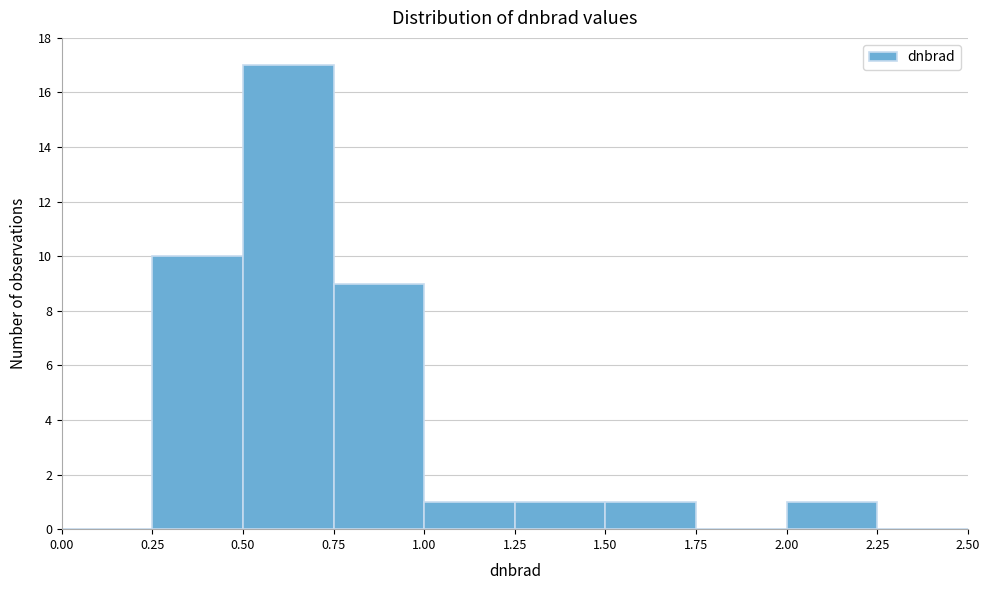

Reading left to right, transcribe this chart: for each bar, give the range it covers on the x-axis and its height. The values are not printed on the chart, so give them approximately, as read against the axis.

0.00 to 0.25: 0
0.25 to 0.50: 10
0.50 to 0.75: 17
0.75 to 1.00: 9
1.00 to 1.25: 1
1.25 to 1.50: 1
1.50 to 1.75: 1
1.75 to 2.00: 0
2.00 to 2.25: 1
2.25 to 2.50: 0